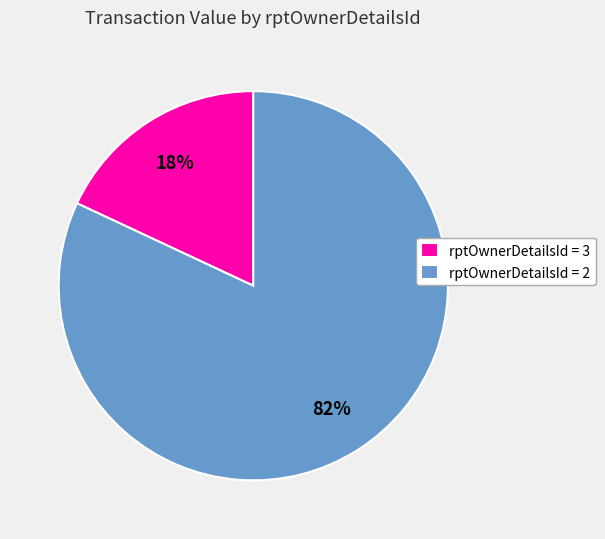

Is there any slice that represents more than half of the pie?

Yes